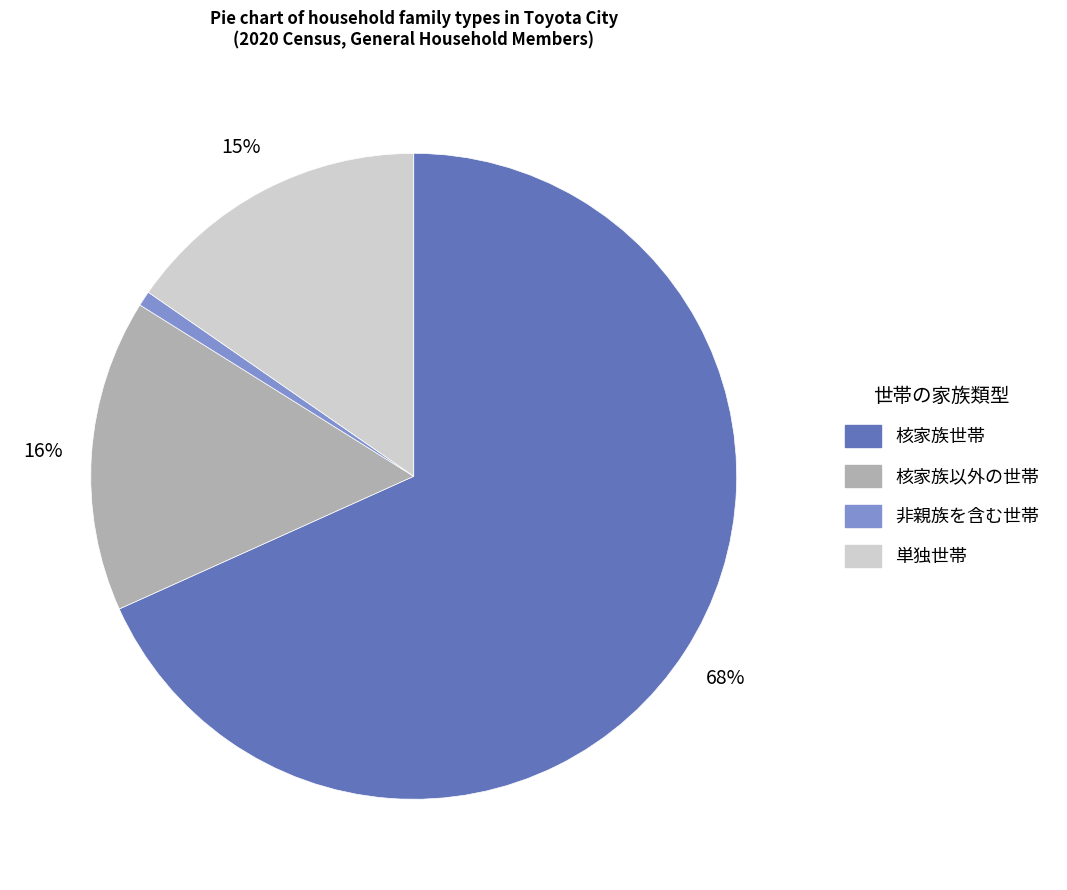

Which category has the smallest portion of the pie?

非親族を含む世帯